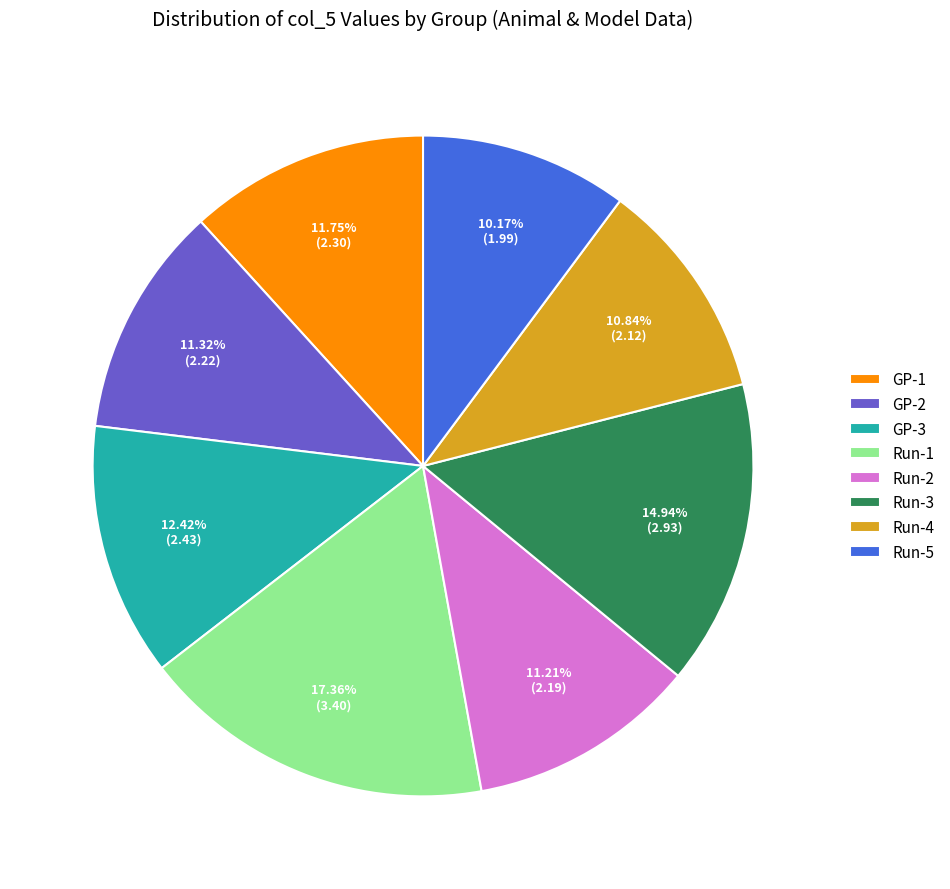

Which category has the smallest portion of the pie?

Run-5